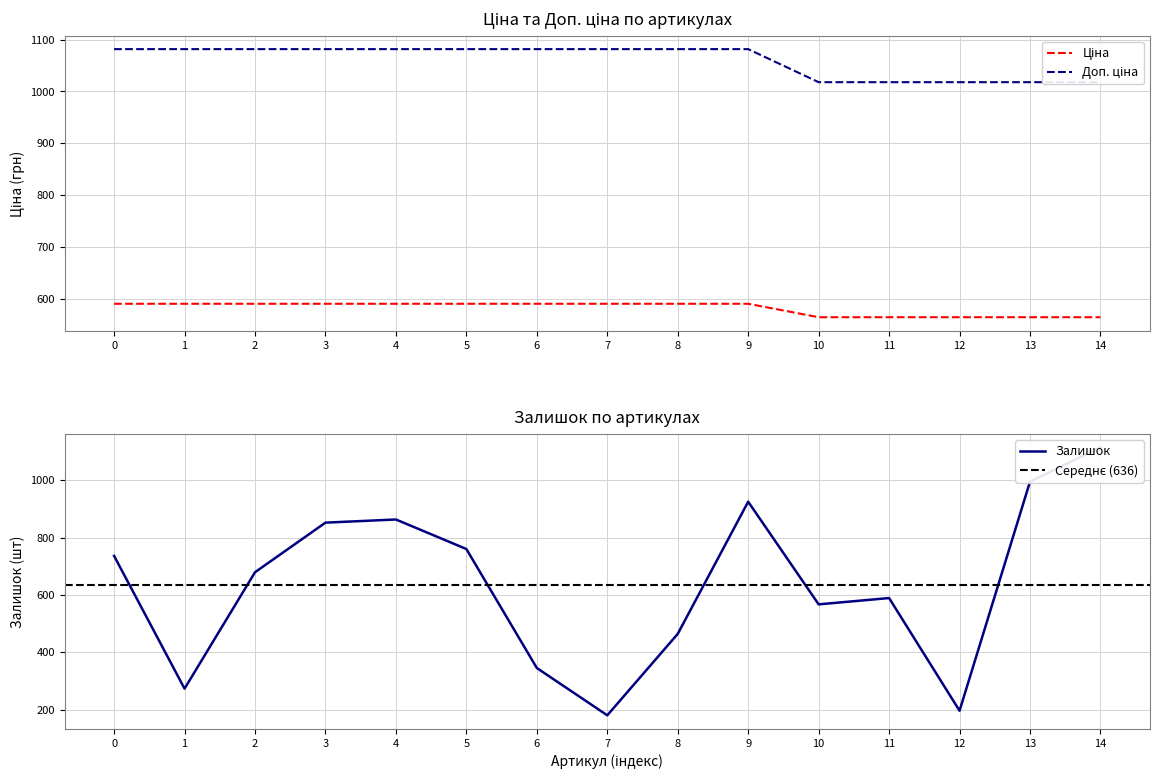

What is the minimum value shown in the chart?

180.0